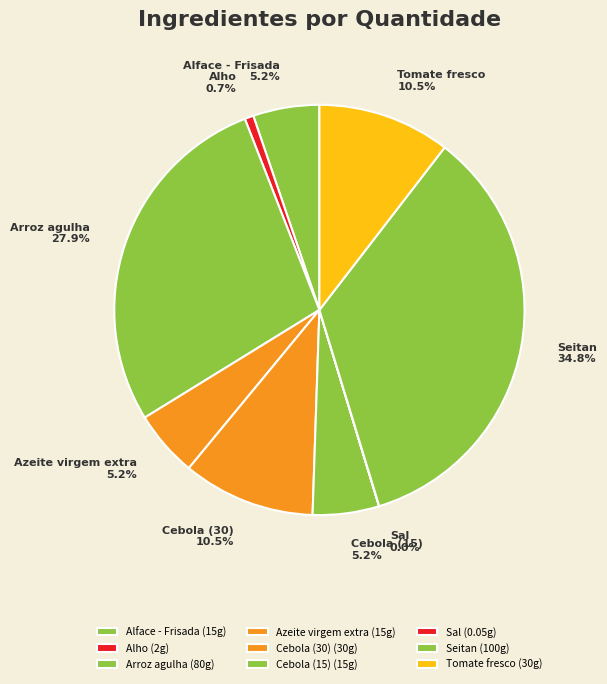

Approximately how many times larger is the value at Seitan compared to Alho?

50.0